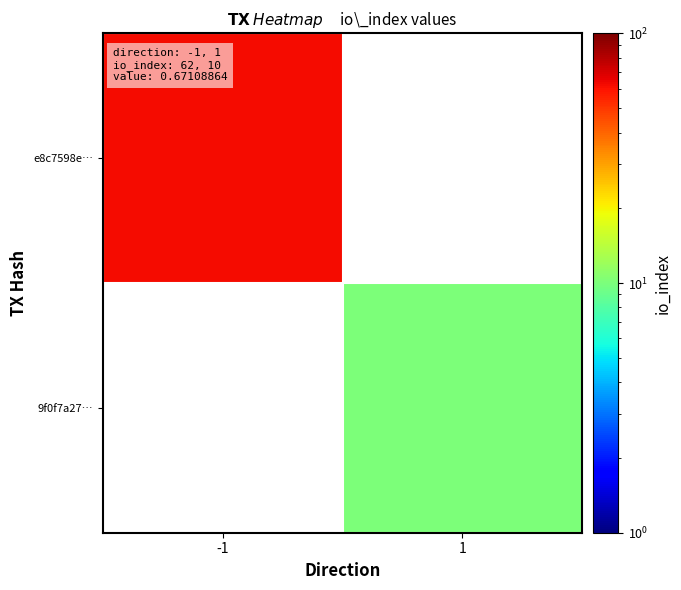

The e8c7598e… series shows 62.0 at -1. True or false?

True